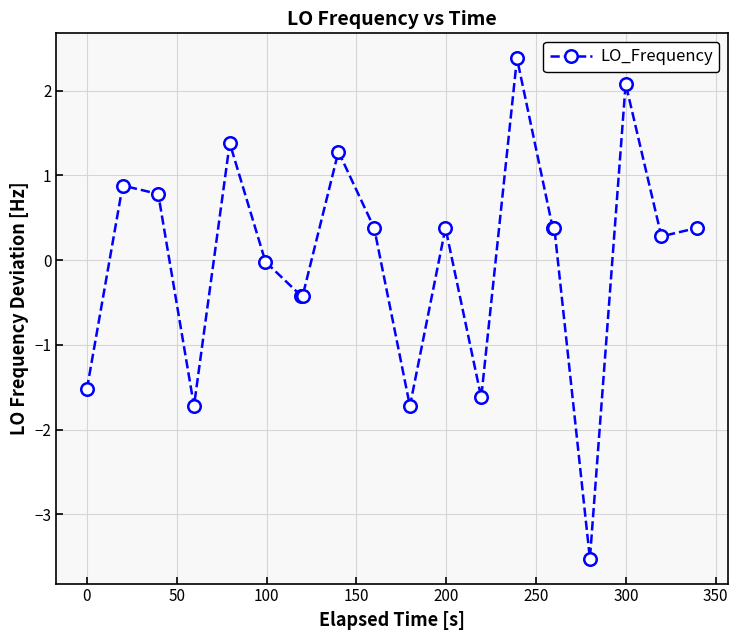

What is the value of the 20th point from the left?

0.4